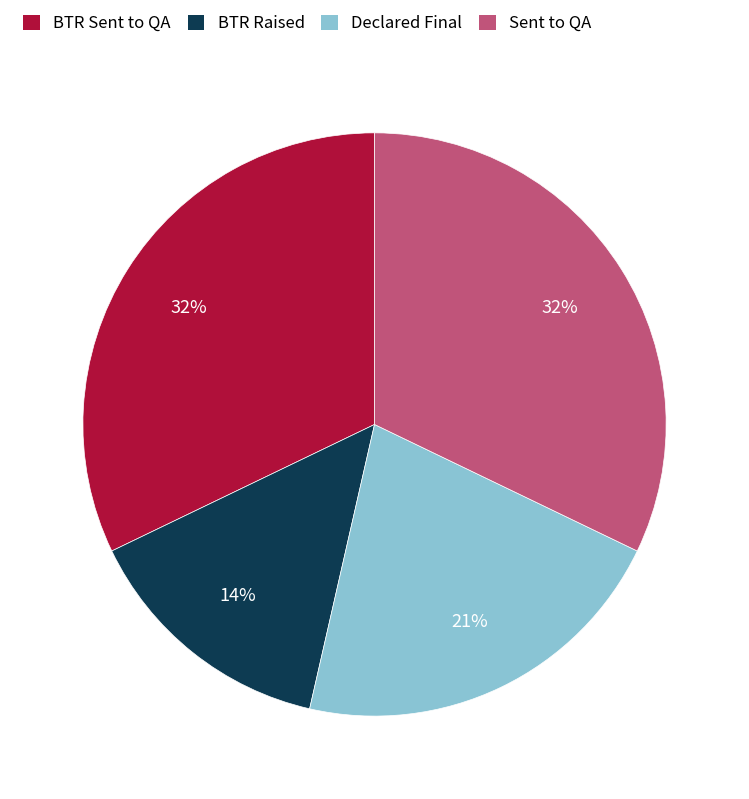

Do BTR Raised and Sent to QA together represent more than half of the pie?

No